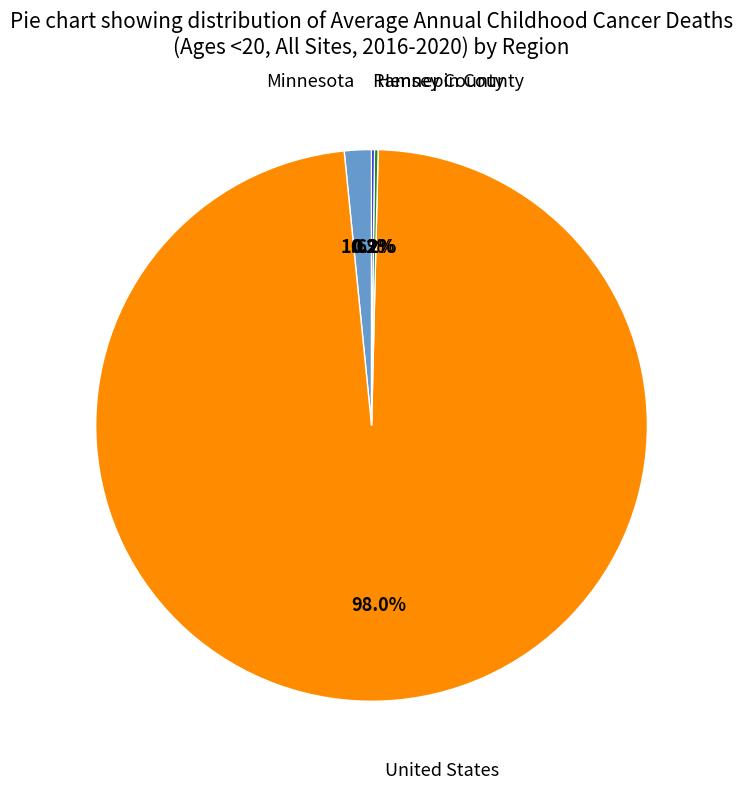

Is there a majority slice in this chart?

Yes